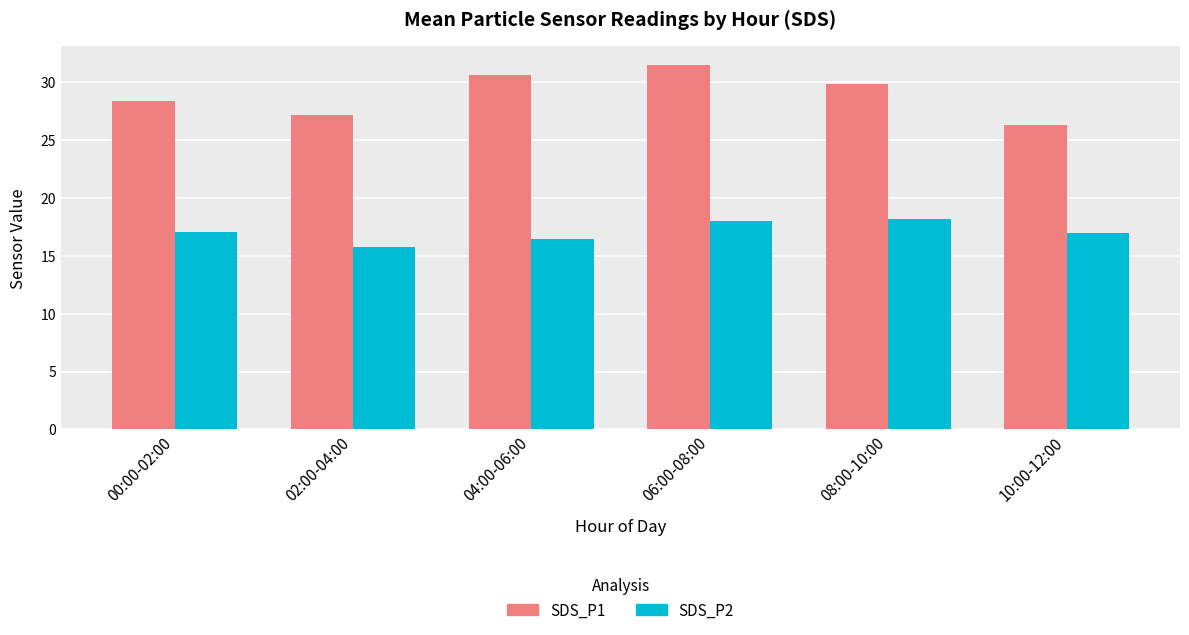

What is the label of the 6th bar from the right?

00:00-02:00